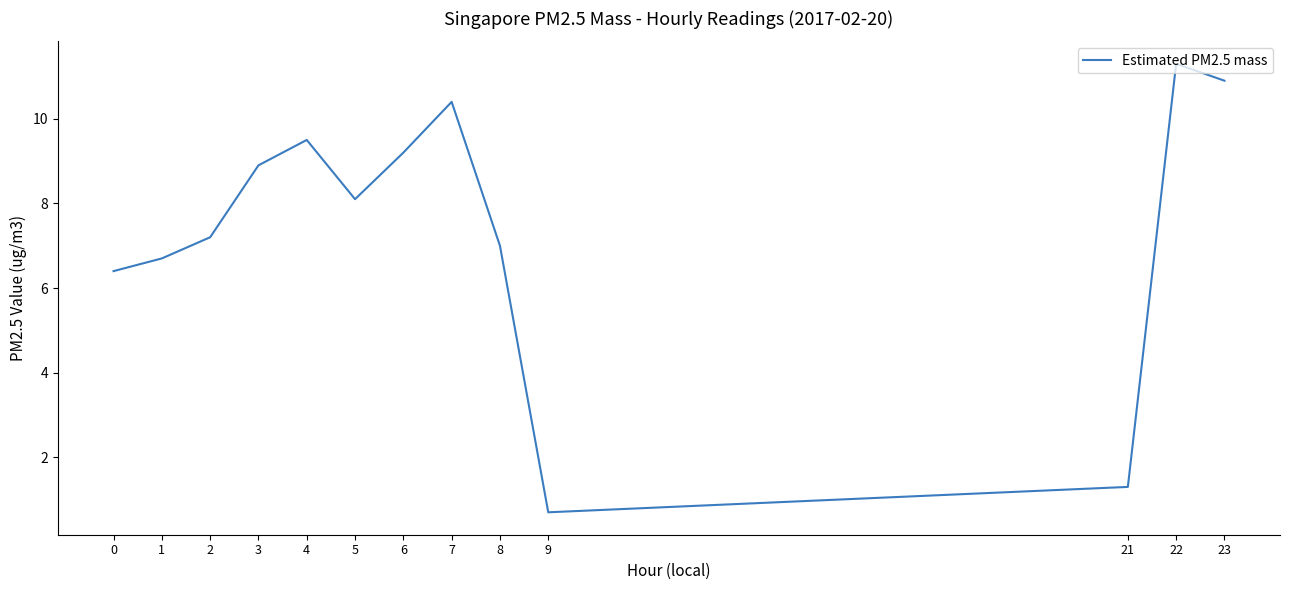

Where is the first local minimum?

5